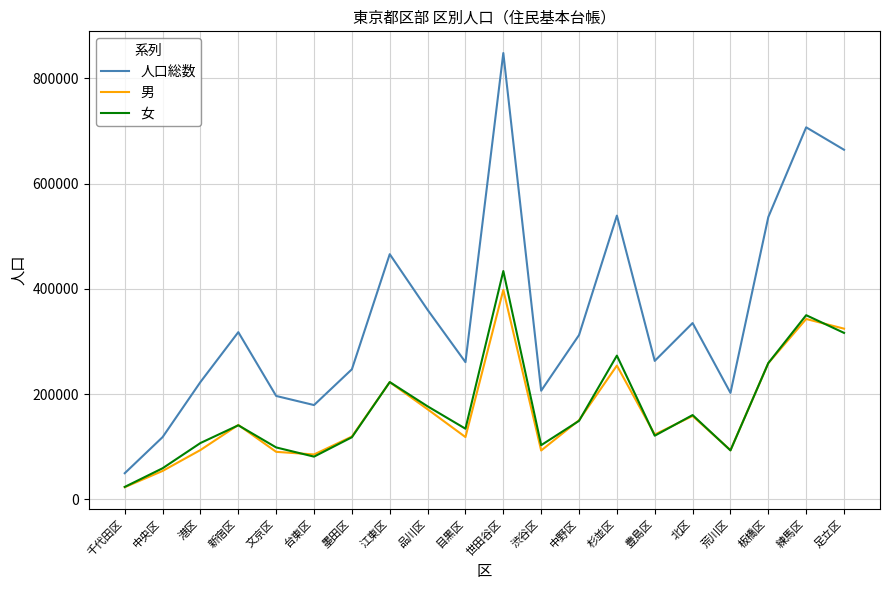

Is it true that 男 equals 120289 at 練馬区?

False